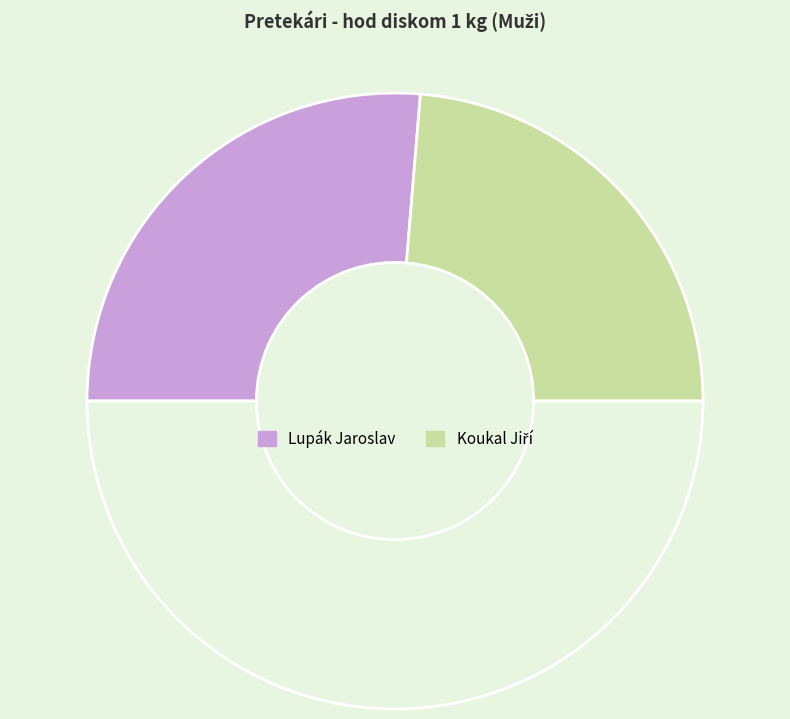

To the nearest percent, what is the average slice percentage?

50%